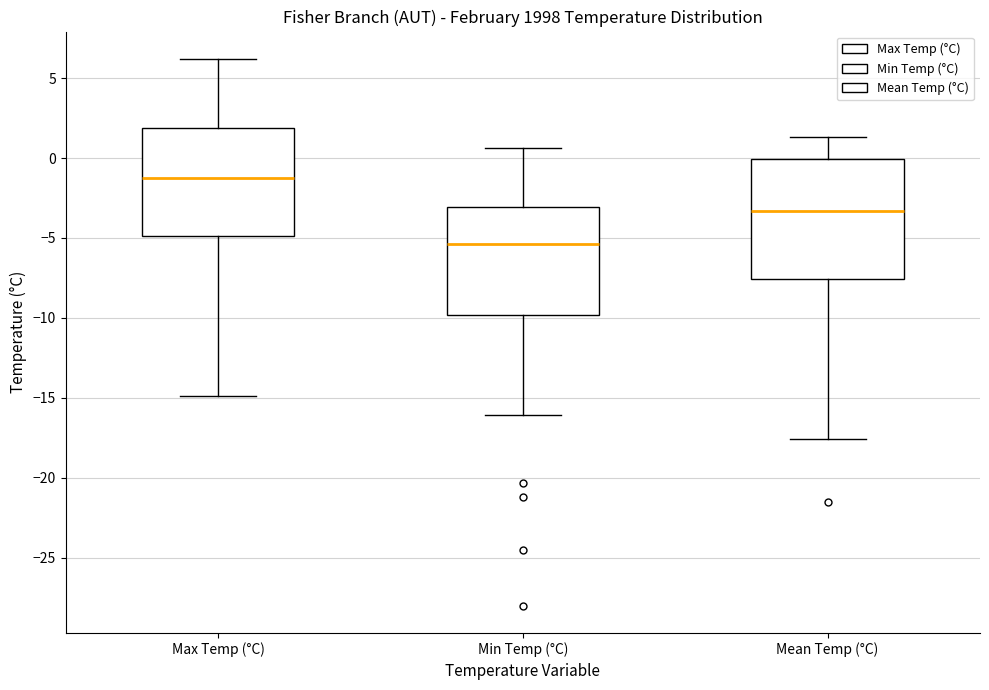

Which box's median line is the lowest?

Min Temp (°C)